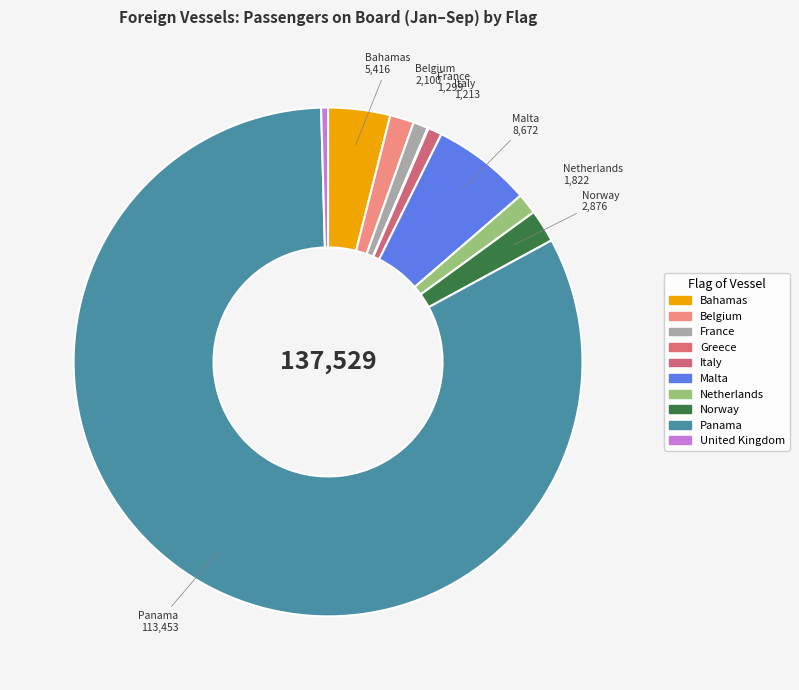

Is there a majority slice in this chart?

Yes